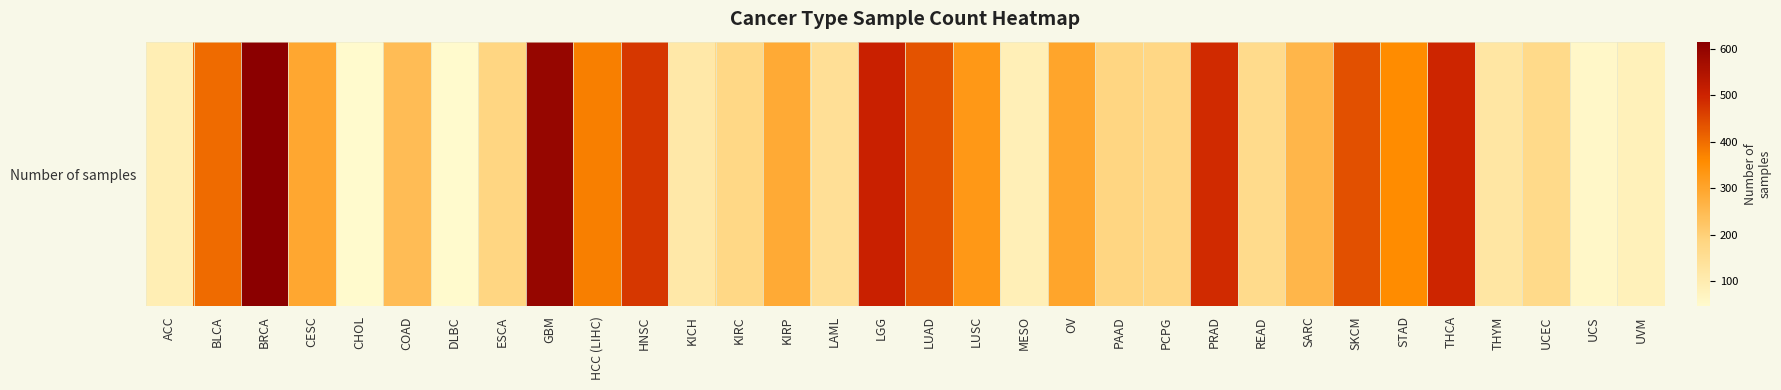

Reading left to right, what are all the values shown in this chart?

ACC=91	BLCA=402	BRCA=616	CESC=294	CHOL=45	COAD=245	DLBC=47	ESCA=185	GBM=595	HCC (LIHC)=377	HNSC=473	KICH=112	KIRC=175	KIRP=288	LAML=146	LGG=505	LUAD=434	LUSC=330	MESO=86	OV=300	PAAD=184	PCPG=178	PRAD=490	READ=164	SARC=261	SKCM=438	STAD=358	THCA=497	THYM=123	UCEC=168	UCS=56	UVM=80